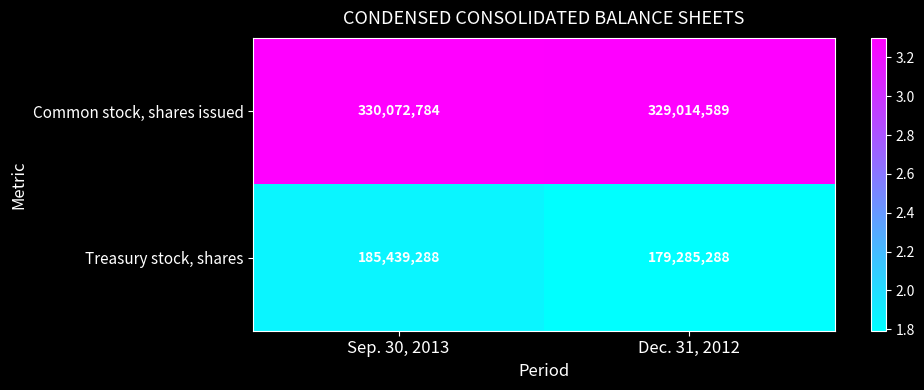

How many series are shown in this chart?

2